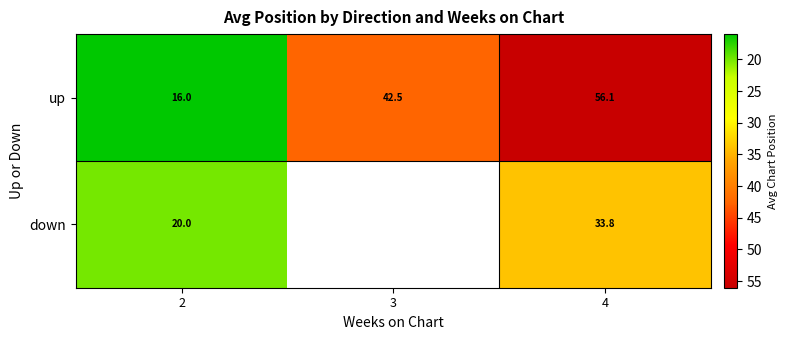

The up series shows 56.1 at 4. True or false?

True